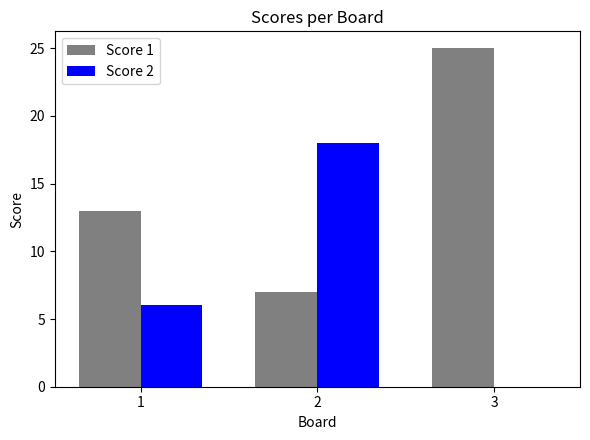

How many data points does each series have?

3